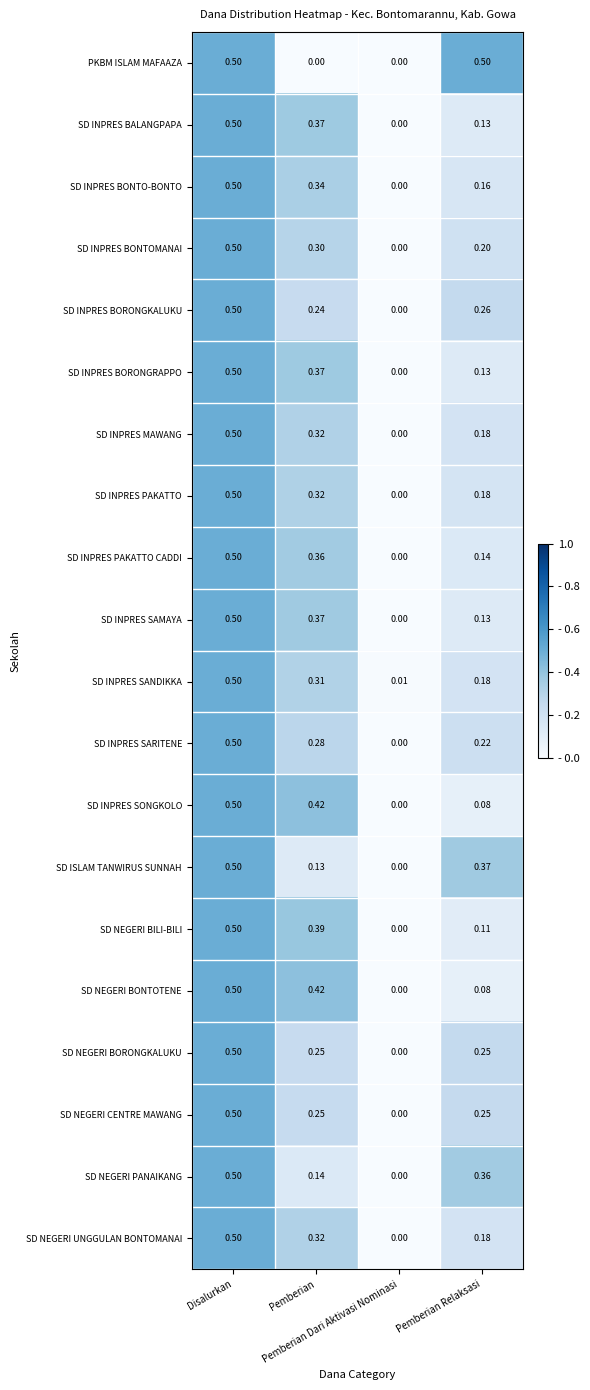

At which category does the chart reach its minimum across all series?

Pemberian